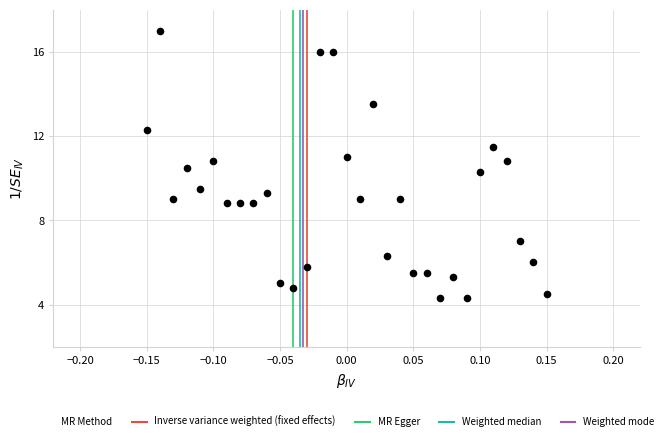

What Y value in the scatter plot is closest to 10?

10.3